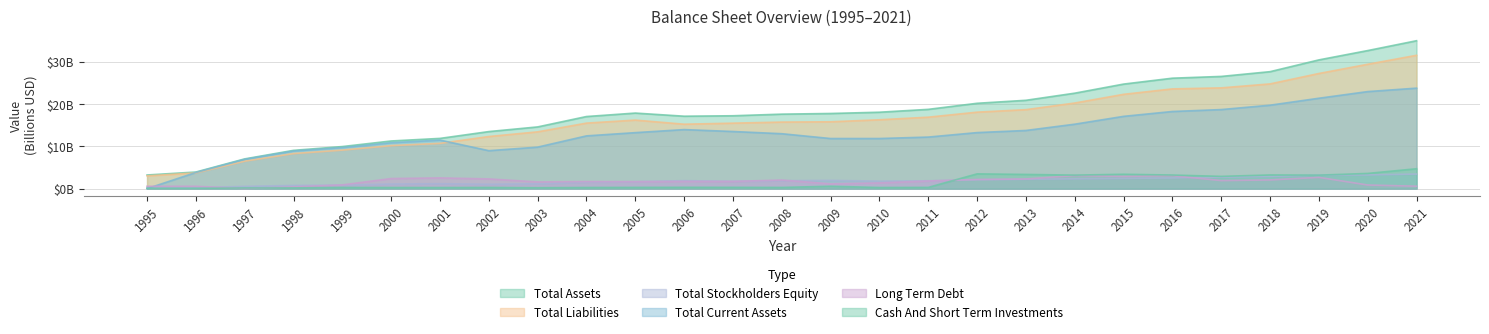

How many lines are shown in the chart?

6